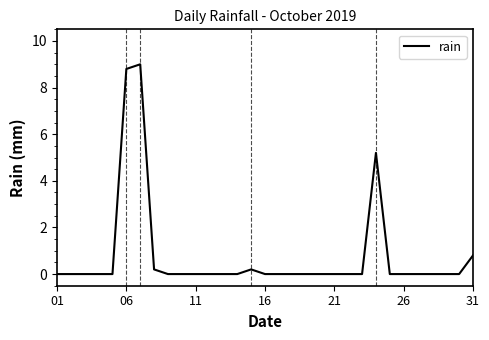

What is the difference between the maximum and minimum values?

9.0